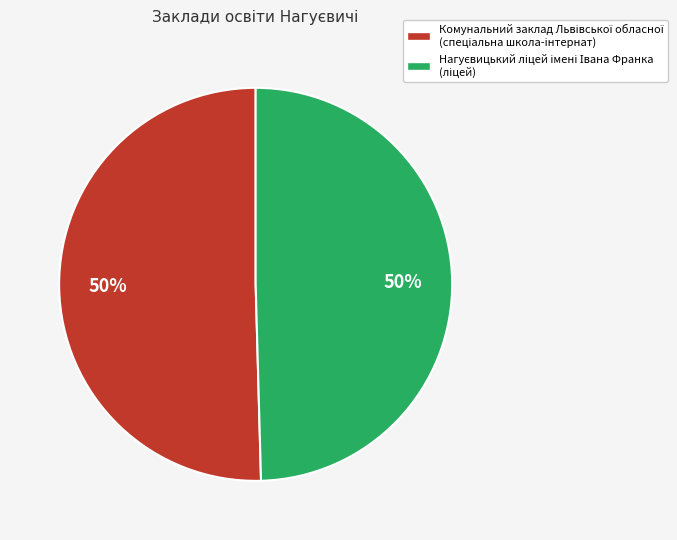

To the nearest percent, what is the average slice percentage?

50%